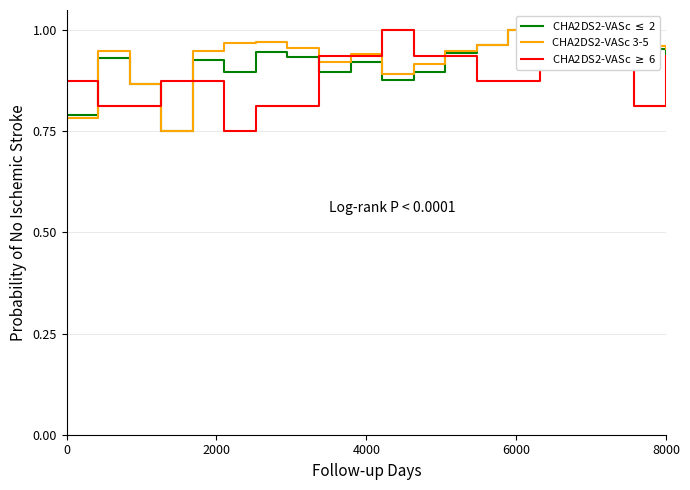

How many lines are shown in the chart?

3